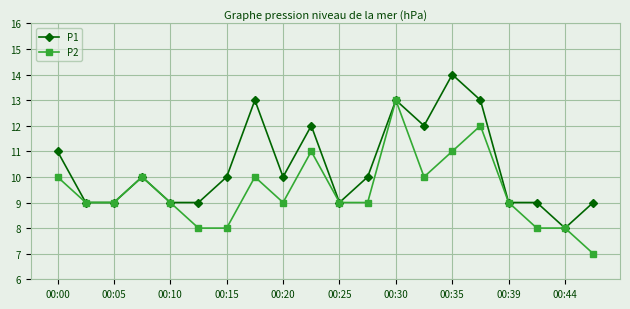

Which series has the largest total across all categories?

P1